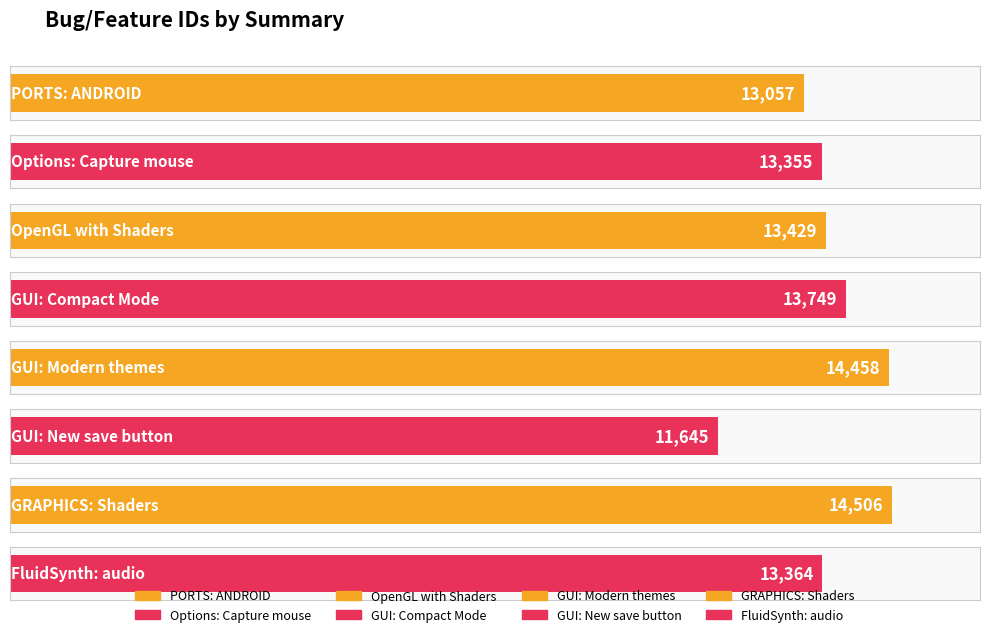

How many bars are there in total?

8